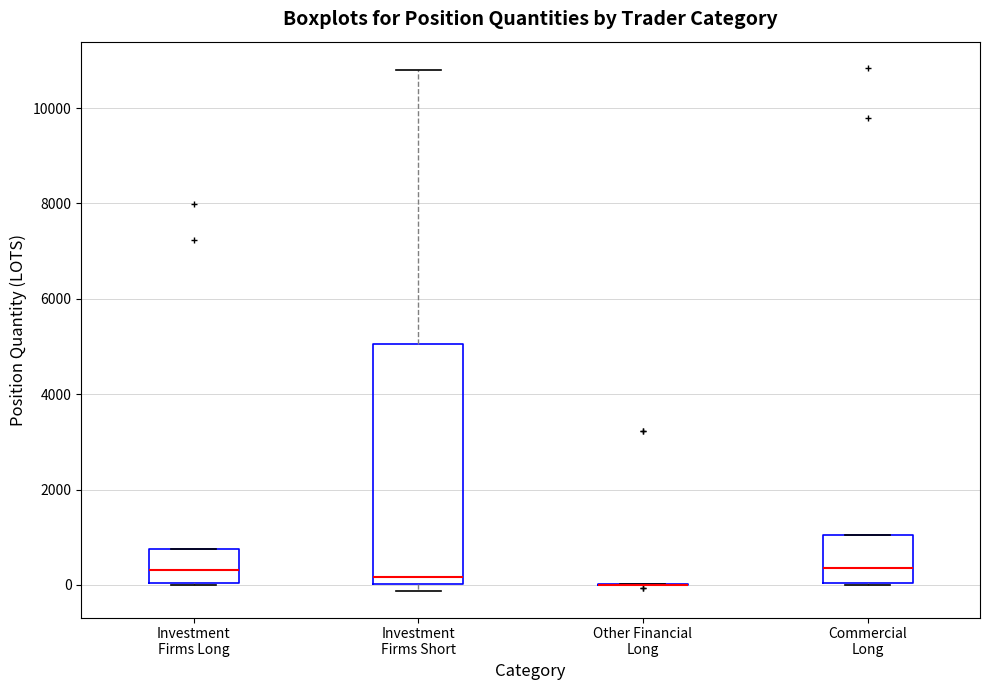

Which box is the tallest, from its lower edge to its upper edge?

Investment Firms Short